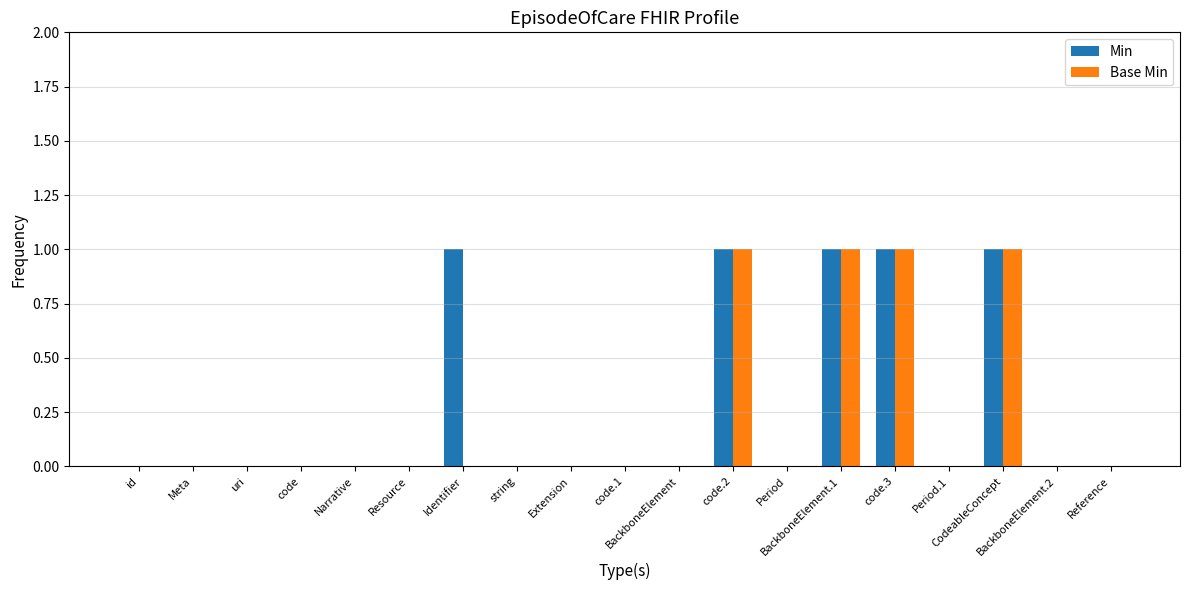

Reading right to left, list all the values displayed in this chart.

Min: 0	0	1	0	1	1	0	1	0	0	0	0	1	0	0	0	0	0	0
Base Min: 0	0	1	0	1	1	0	1	0	0	0	0	0	0	0	0	0	0	0